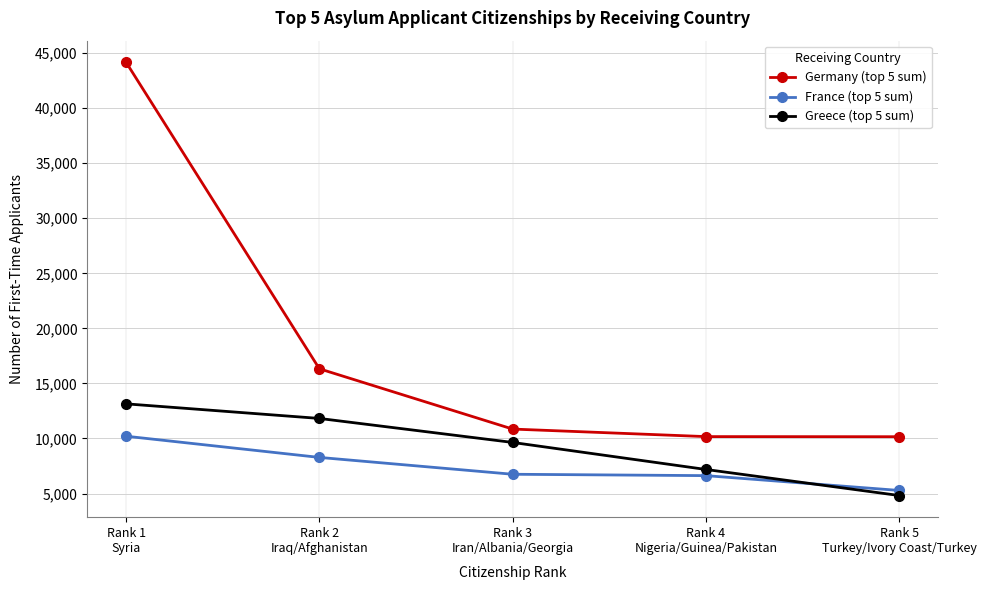

True or false: France (top 5 sum) has more than 1 interior local peaks.

False